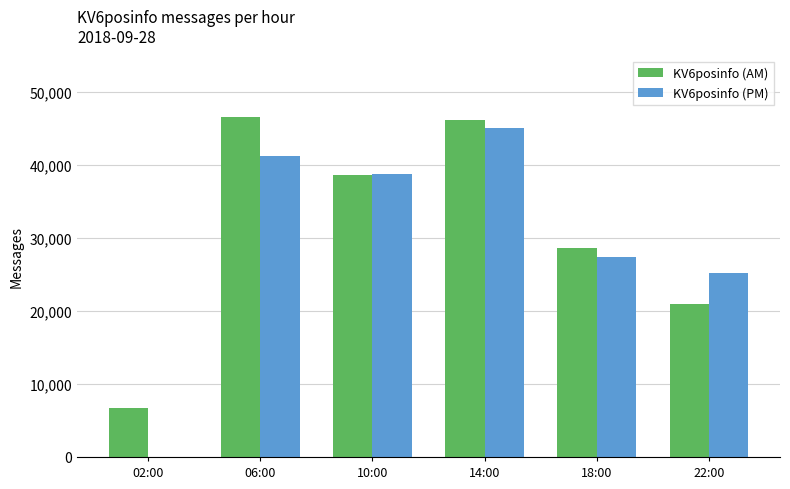

Which series changed the most between 06:00 and 22:00?

KV6posinfo (AM)